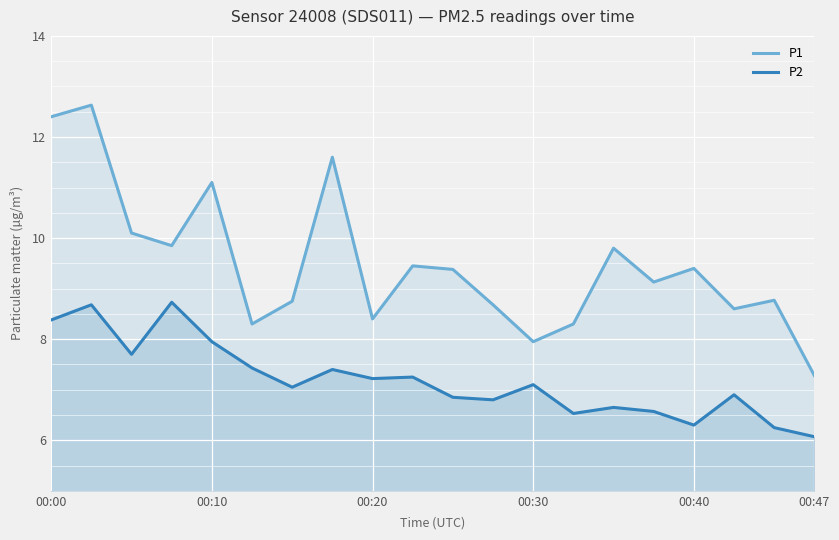

Which series has the largest range (max minus min)?

P1